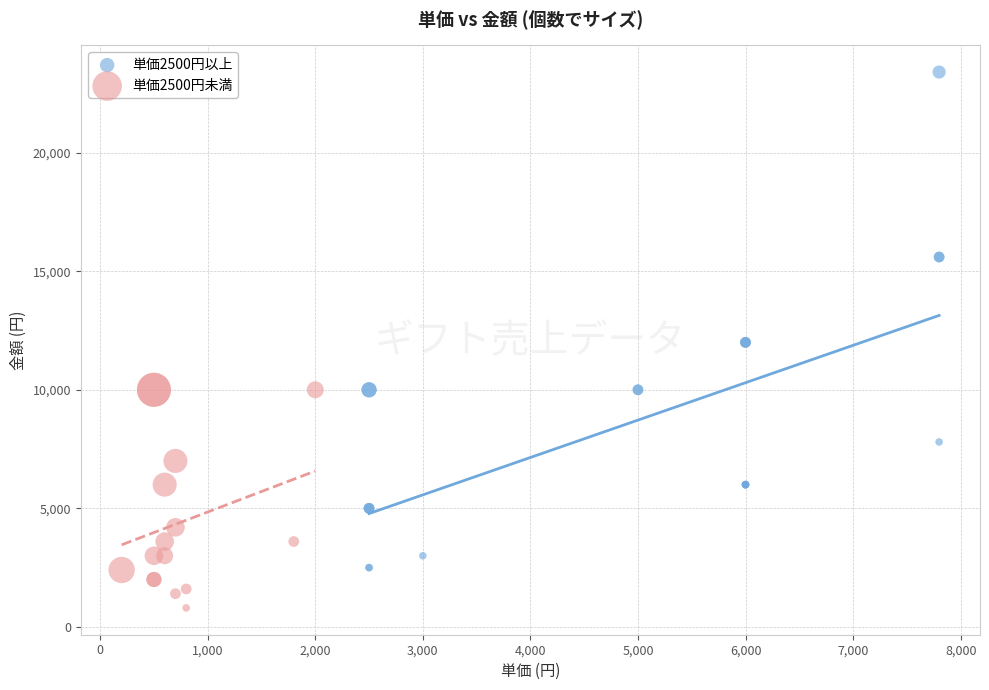

Which series has the largest Y range (max minus min)?

単価2500円以上